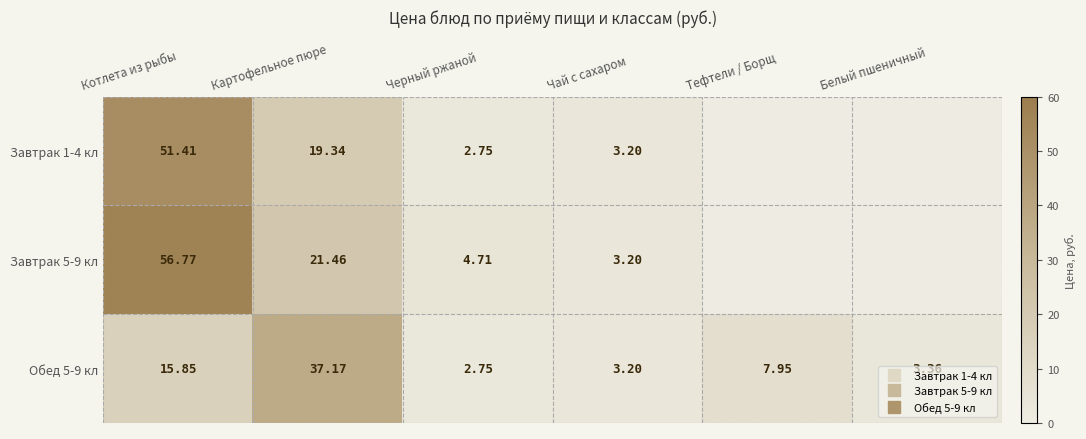

What is the difference between the highest and lowest values at Белый пшеничный?

3.4